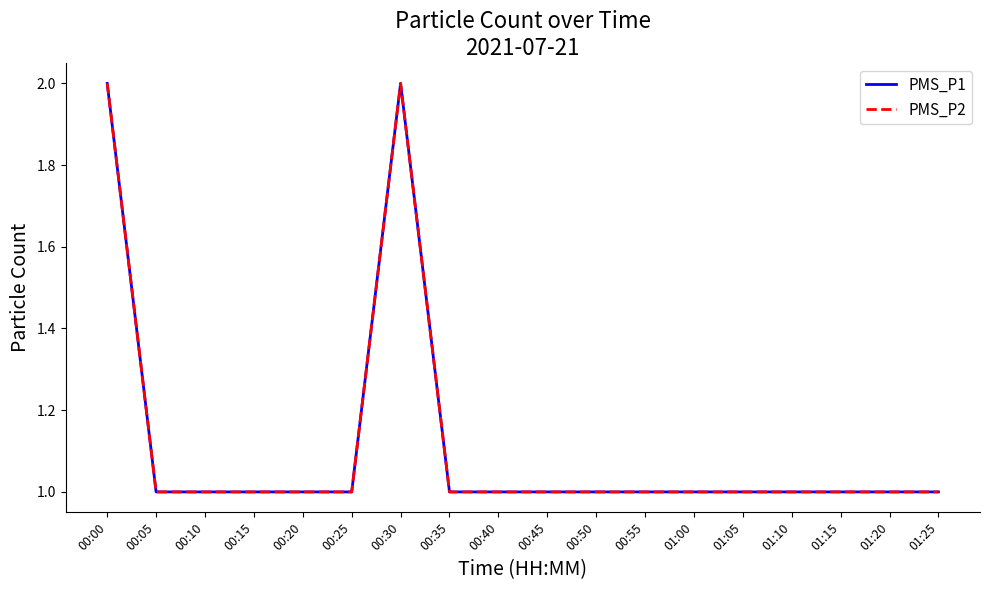

Is this an area chart (filled region under the line)?

No